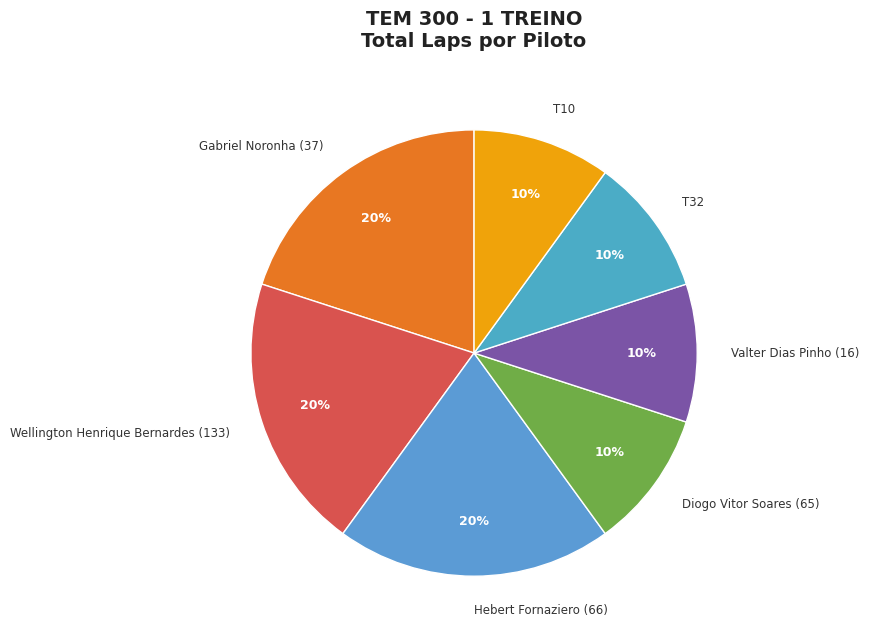

True or false: T10 accounts for 1% of the total.

False